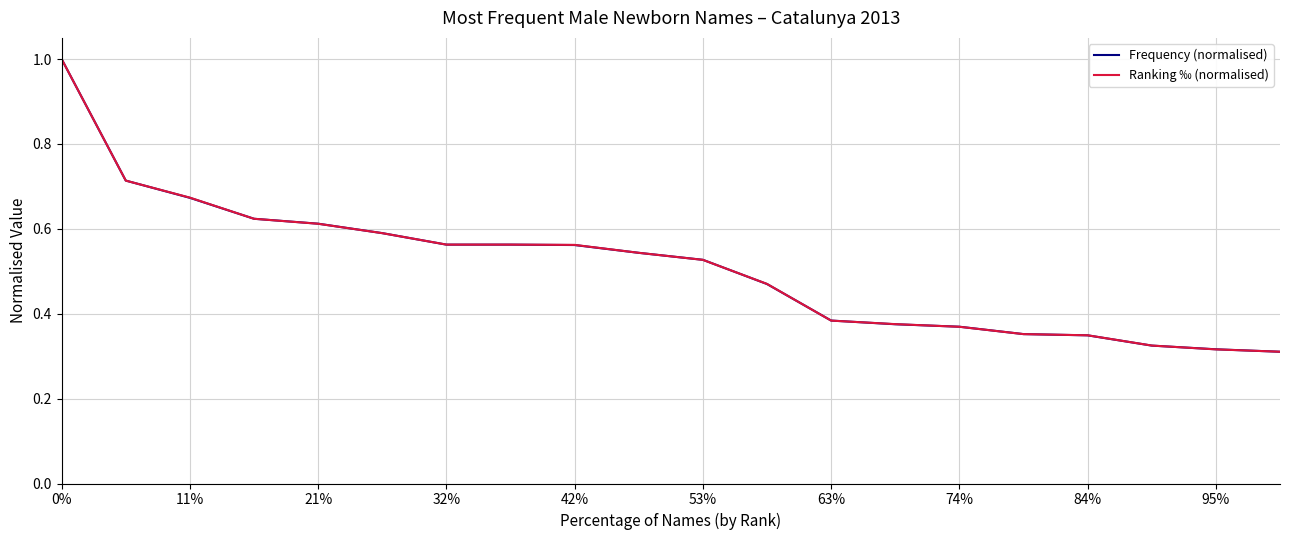

True or false: Ranking ‰ (normalised) has a value of 0.1 at 63%.

False